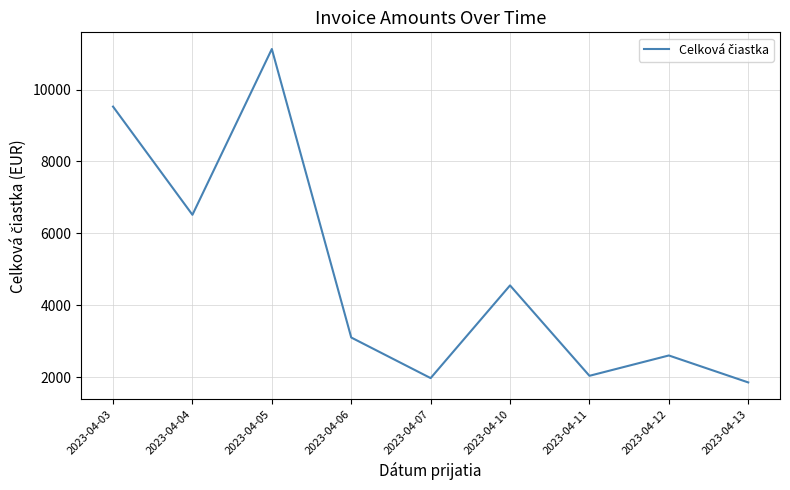

What is the maximum value shown in the chart?

11129.9